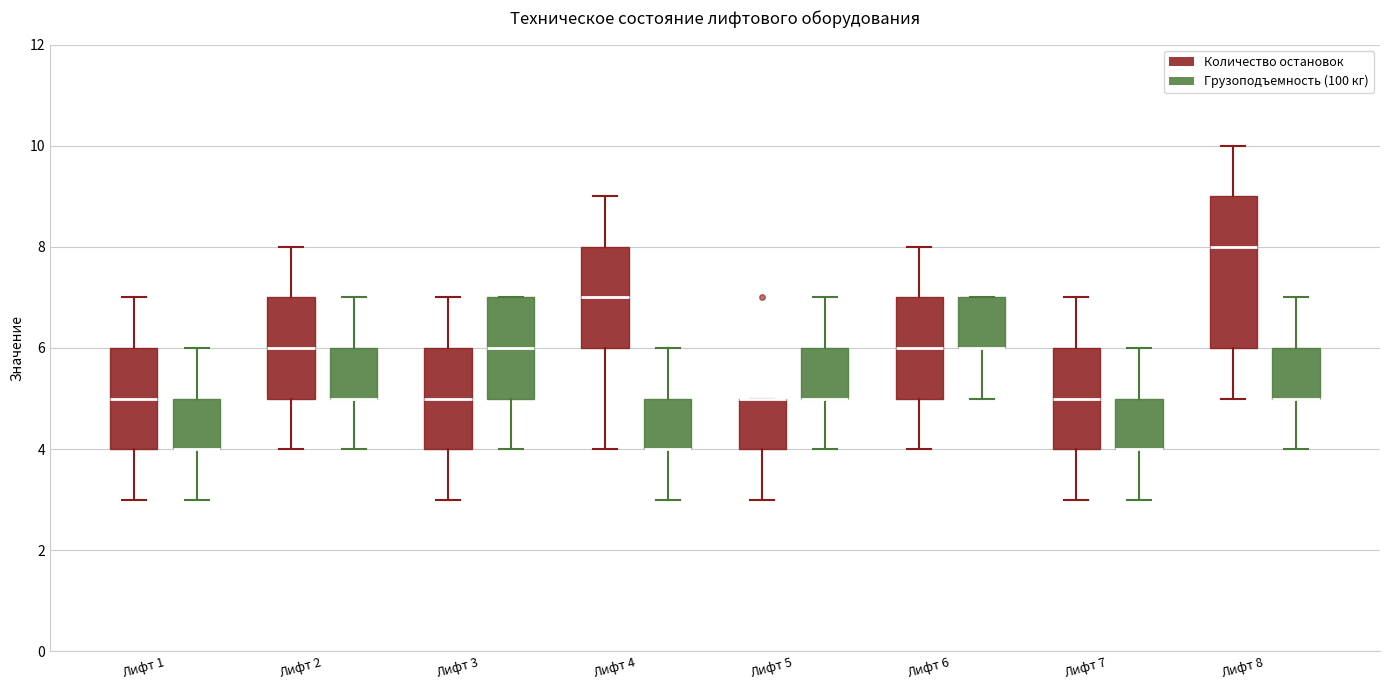

Reading left to right, transcribe this box plot: for each box, give where its median line is, the range the box spans, and where its two whiskers end, as read against the y-axis. The values are not printed on the chart, so give them approximately, as read against the axis.

Лифт 1 (Количество остановок): median 5, box 4 to 6, whiskers 3 to 7
Лифт 1 (Грузоподъемность (100 кг)): median 4 (drawn on the box's lower edge), box 4 to 5, whiskers 3 to 6
Лифт 2 (Количество остановок): median 6, box 5 to 7, whiskers 4 to 8
Лифт 2 (Грузоподъемность (100 кг)): median 5 (drawn on the box's lower edge), box 5 to 6, whiskers 4 to 7
Лифт 3 (Количество остановок): median 5, box 4 to 6, whiskers 3 to 7
Лифт 3 (Грузоподъемность (100 кг)): median 6, box 5 to 7, whiskers 4 to 7
Лифт 4 (Количество остановок): median 7, box 6 to 8, whiskers 4 to 9
Лифт 4 (Грузоподъемность (100 кг)): median 4 (drawn on the box's lower edge), box 4 to 5, whiskers 3 to 6
Лифт 5 (Количество остановок): median 5 (drawn on the box's upper edge), box 4 to 5, whiskers 3 to 5
Лифт 5 (Грузоподъемность (100 кг)): median 5 (drawn on the box's lower edge), box 5 to 6, whiskers 4 to 7
Лифт 6 (Количество остановок): median 6, box 5 to 7, whiskers 4 to 8
Лифт 6 (Грузоподъемность (100 кг)): median 6 (drawn on the box's lower edge), box 6 to 7, whiskers 5 to 7
Лифт 7 (Количество остановок): median 5, box 4 to 6, whiskers 3 to 7
Лифт 7 (Грузоподъемность (100 кг)): median 4 (drawn on the box's lower edge), box 4 to 5, whiskers 3 to 6
Лифт 8 (Количество остановок): median 8, box 6 to 9, whiskers 5 to 10
Лифт 8 (Грузоподъемность (100 кг)): median 5 (drawn on the box's lower edge), box 5 to 6, whiskers 4 to 7